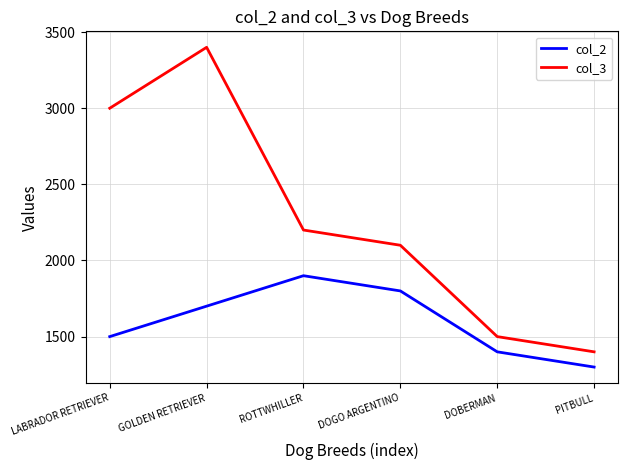

At which category is the sum across all series the highest?

GOLDEN RETRIEVER